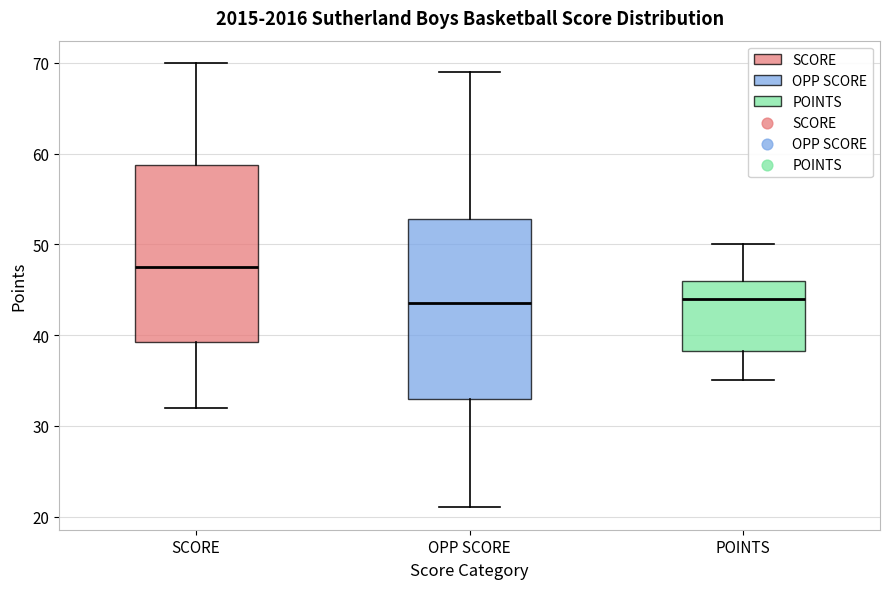

Reading left to right, transcribe this box plot: for each box, give where its median line is, the range the box spans, and where its two whiskers end, as read against the y-axis. The values are not printed on the chart, so give them approximately, as read against the axis.

SCORE: median 48, box 39 to 59, whiskers 32 to 70
OPP SCORE: median 44, box 33 to 53, whiskers 21 to 69
POINTS: median 44, box 38 to 46, whiskers 35 to 50